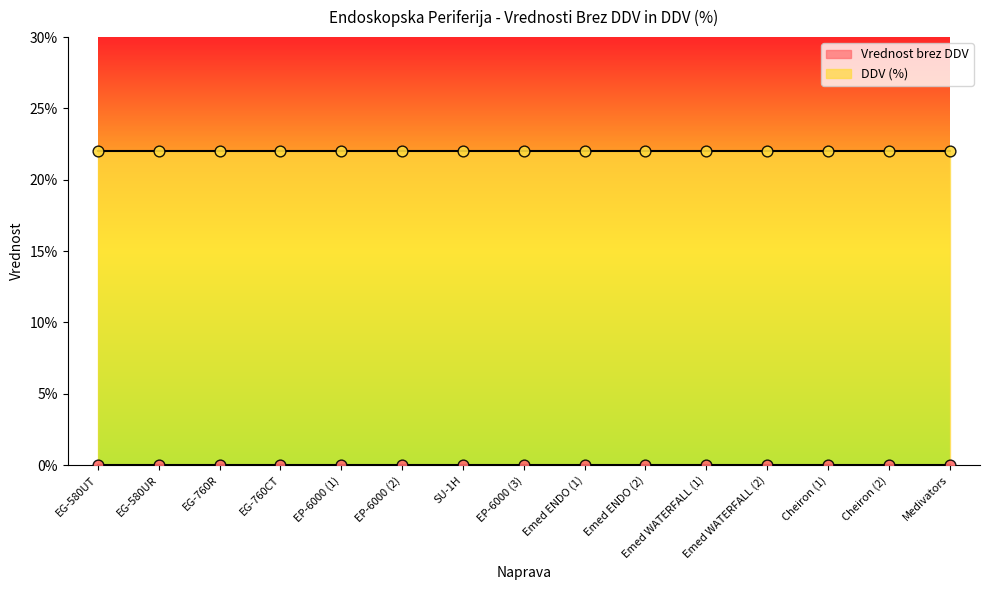

What is the total value across all series at EG-760R?

22